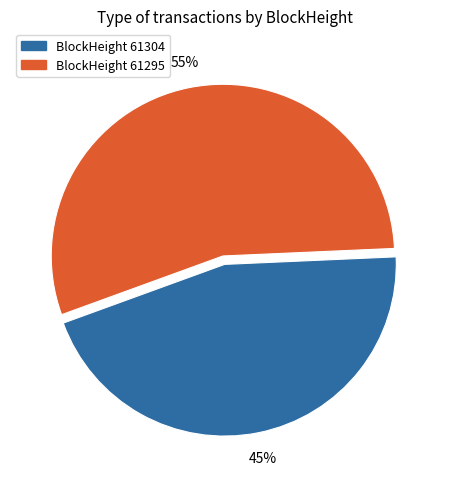

To the nearest percent, what is the difference between the largest and smallest slice percentages?

10%